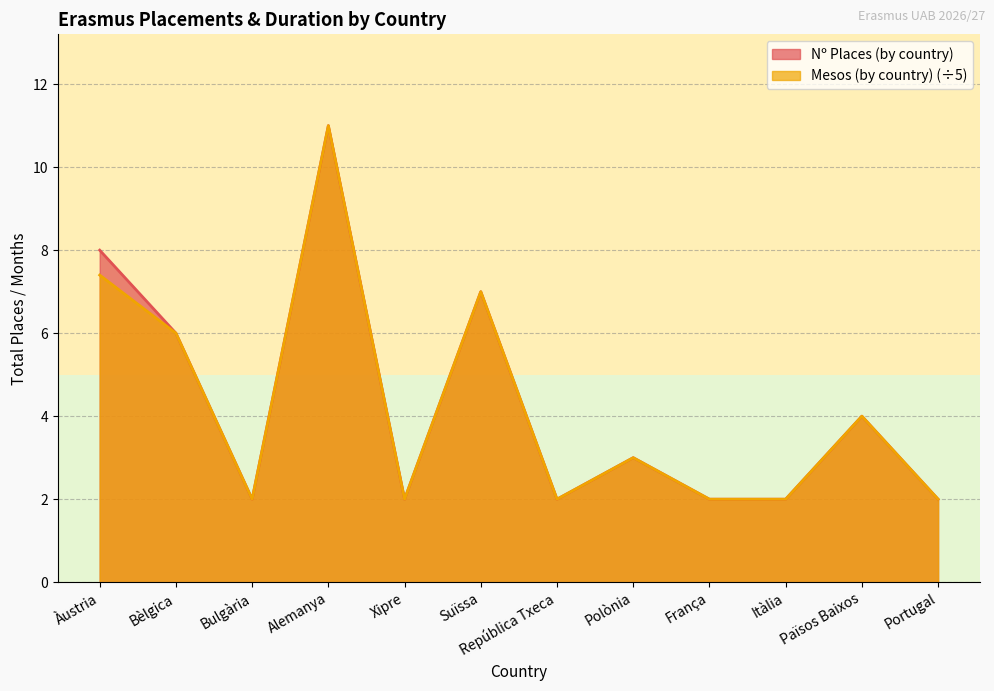

What is the label of the 5th point from the left?

Xipre